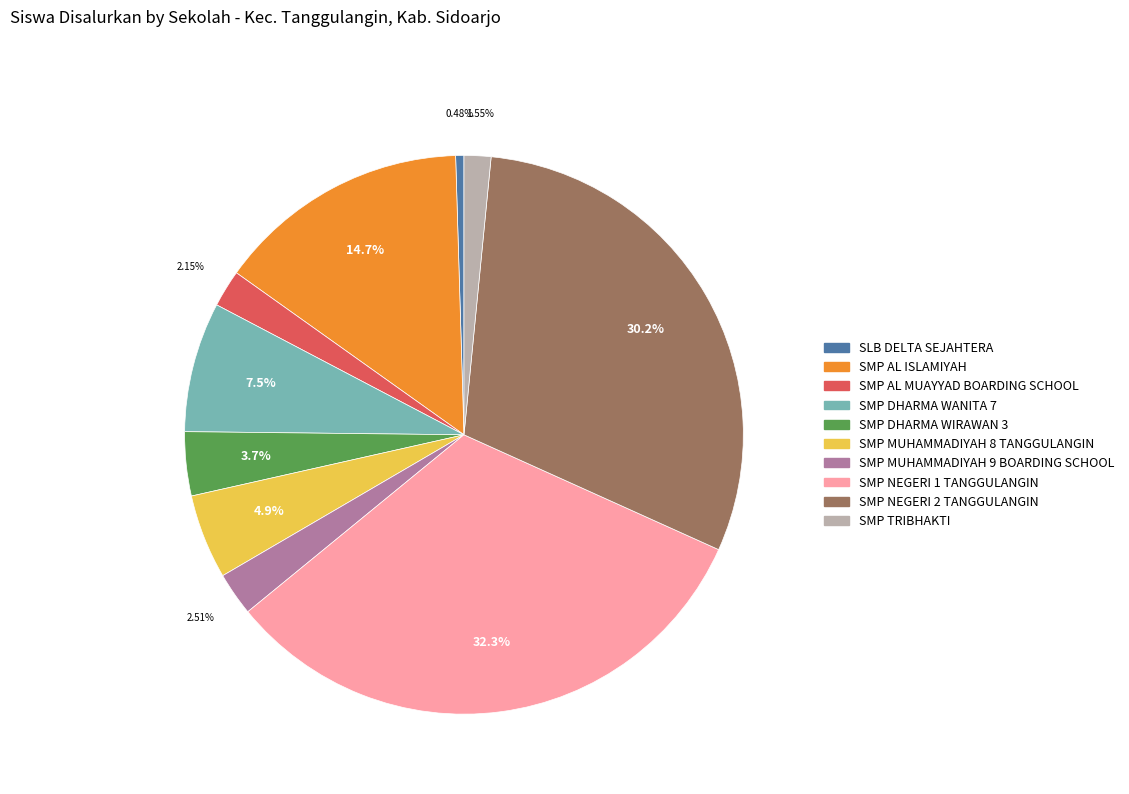

Is there any slice that represents more than half of the pie?

No